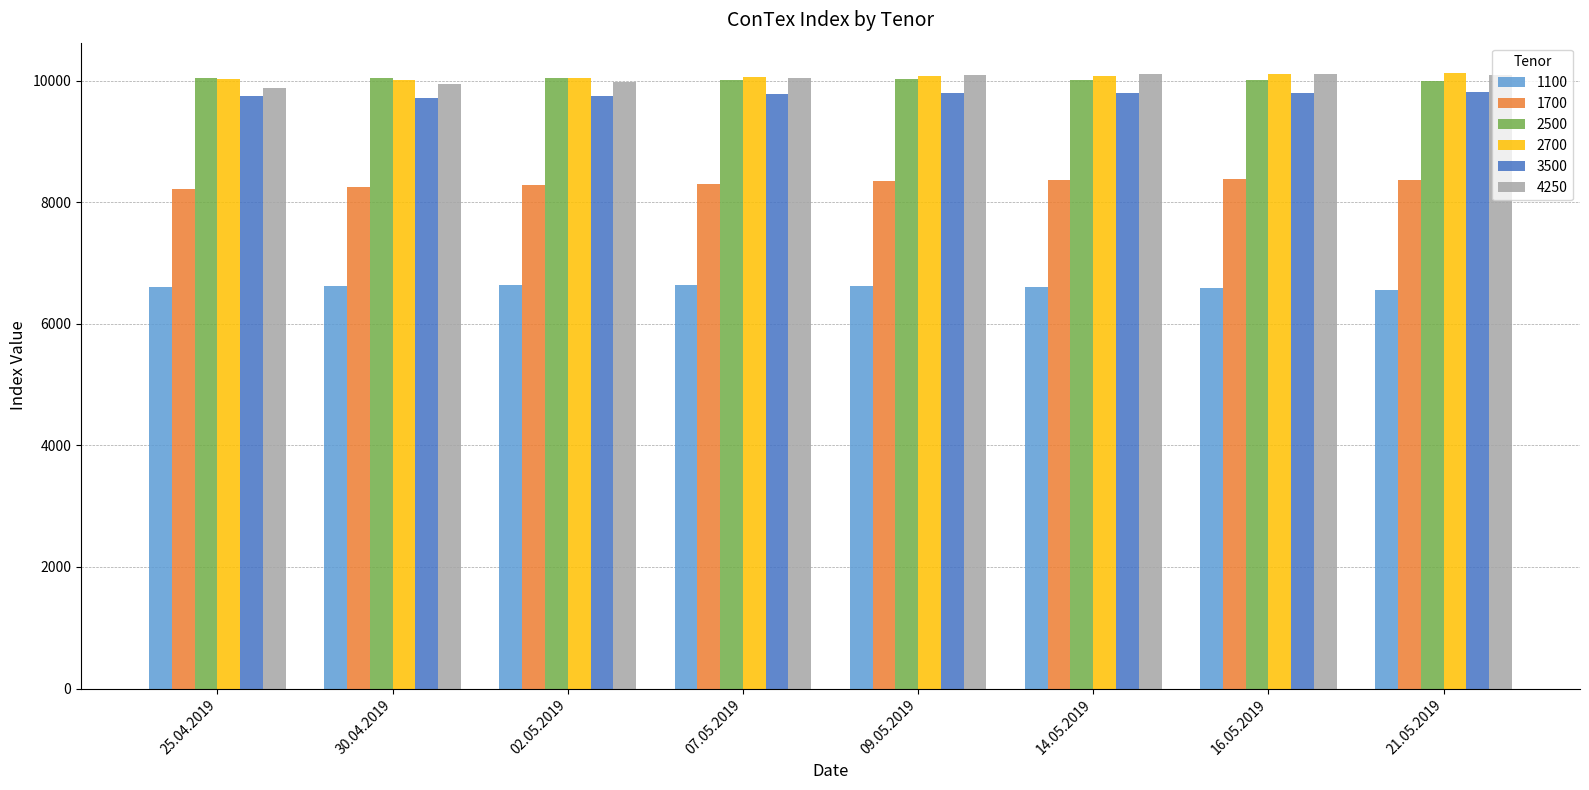

Is it true that 1700 equals 13281 at 07.05.2019?

False